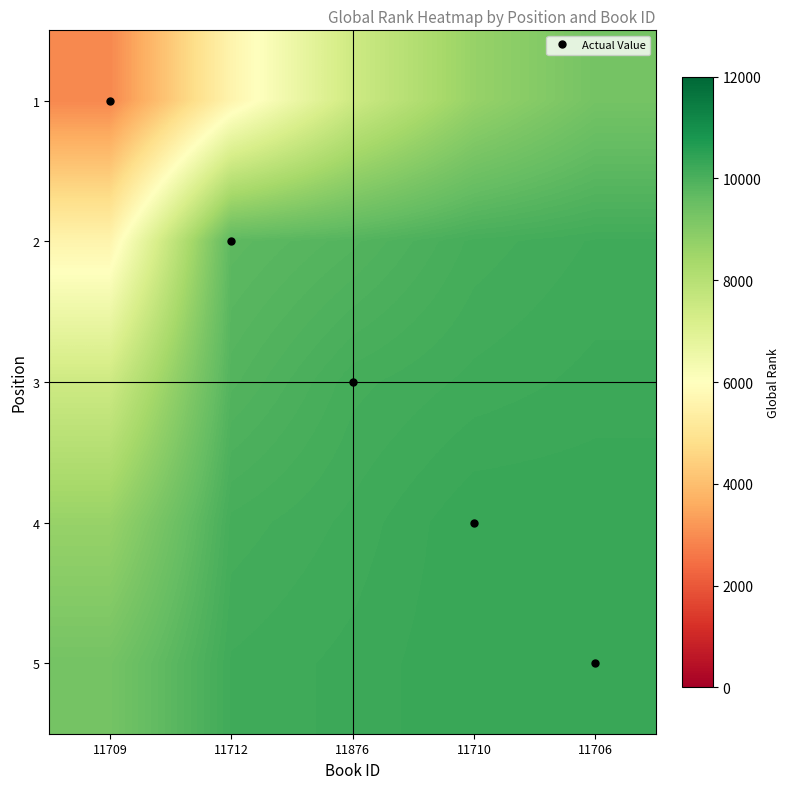

Which has a higher value, 11709 or 11876?

11876